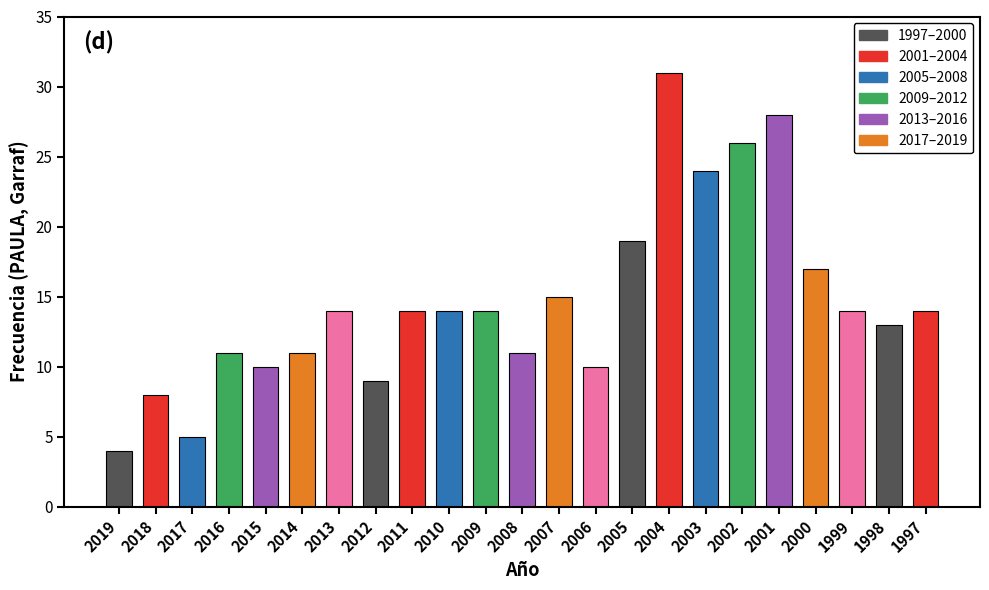

Where is the data nearest to the value 17?

2000